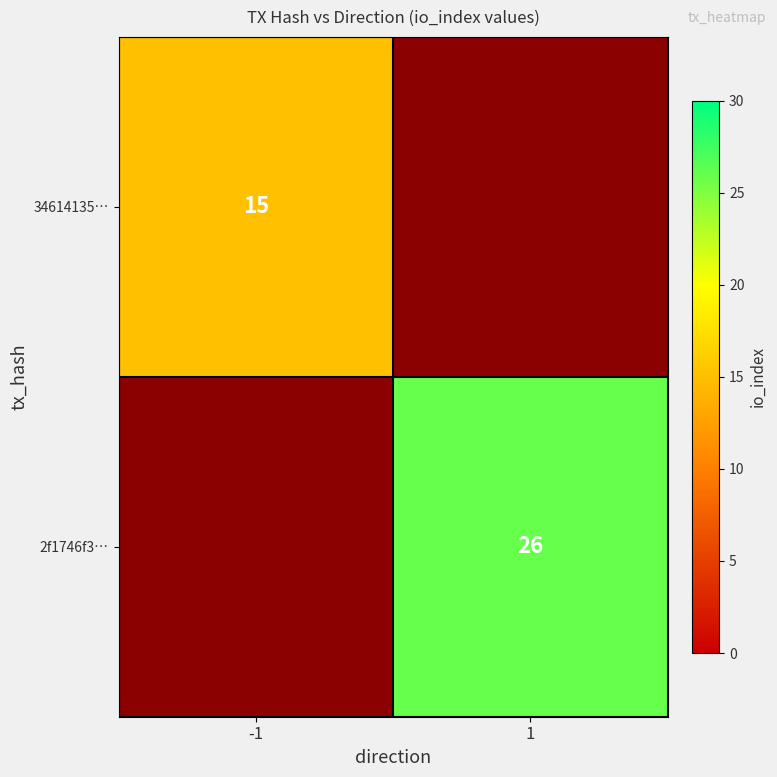

The 34614135… series shows 15 at -1. True or false?

True